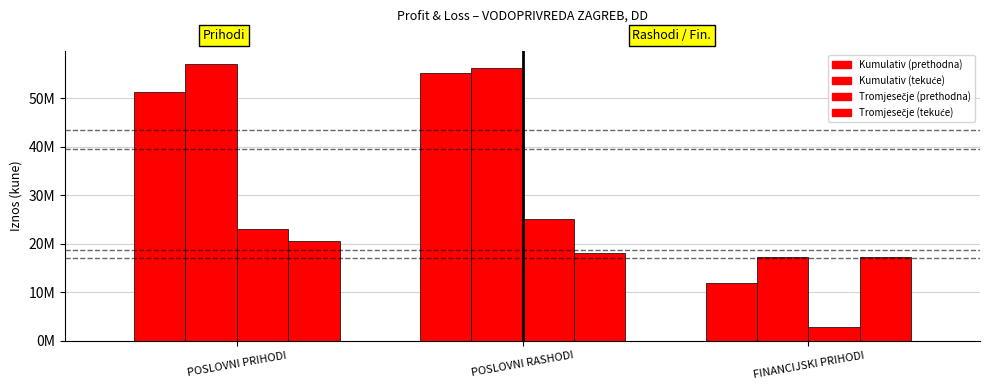

Does the chart contain any negative values?

No